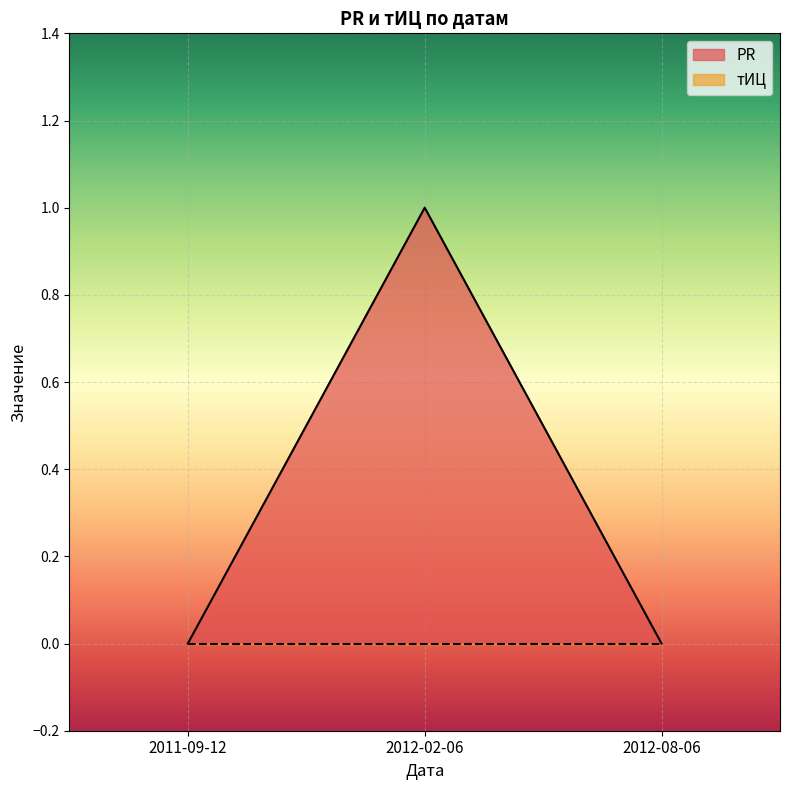

What is the sum of the values at 2012-02-06 and 2011-09-12?

1